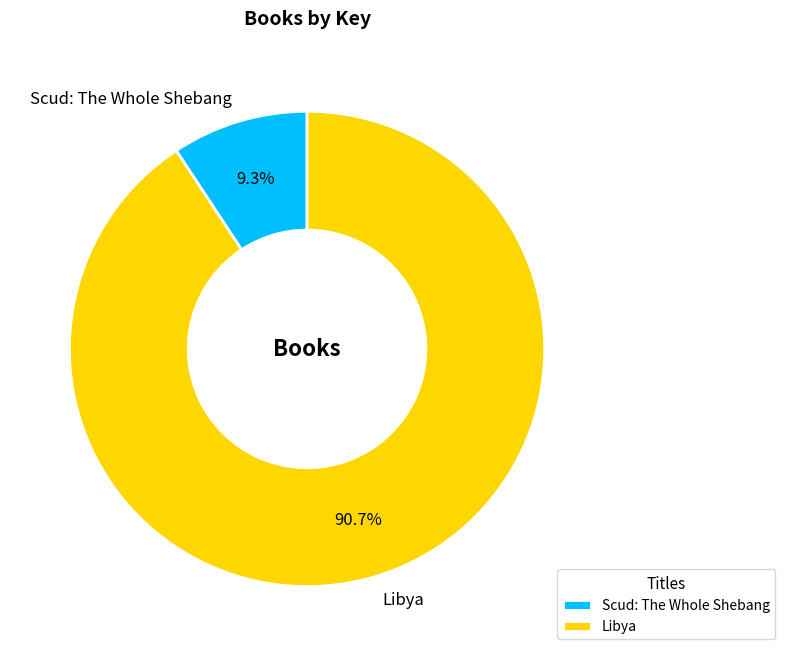

To the nearest percent, what is the average slice percentage?

50%